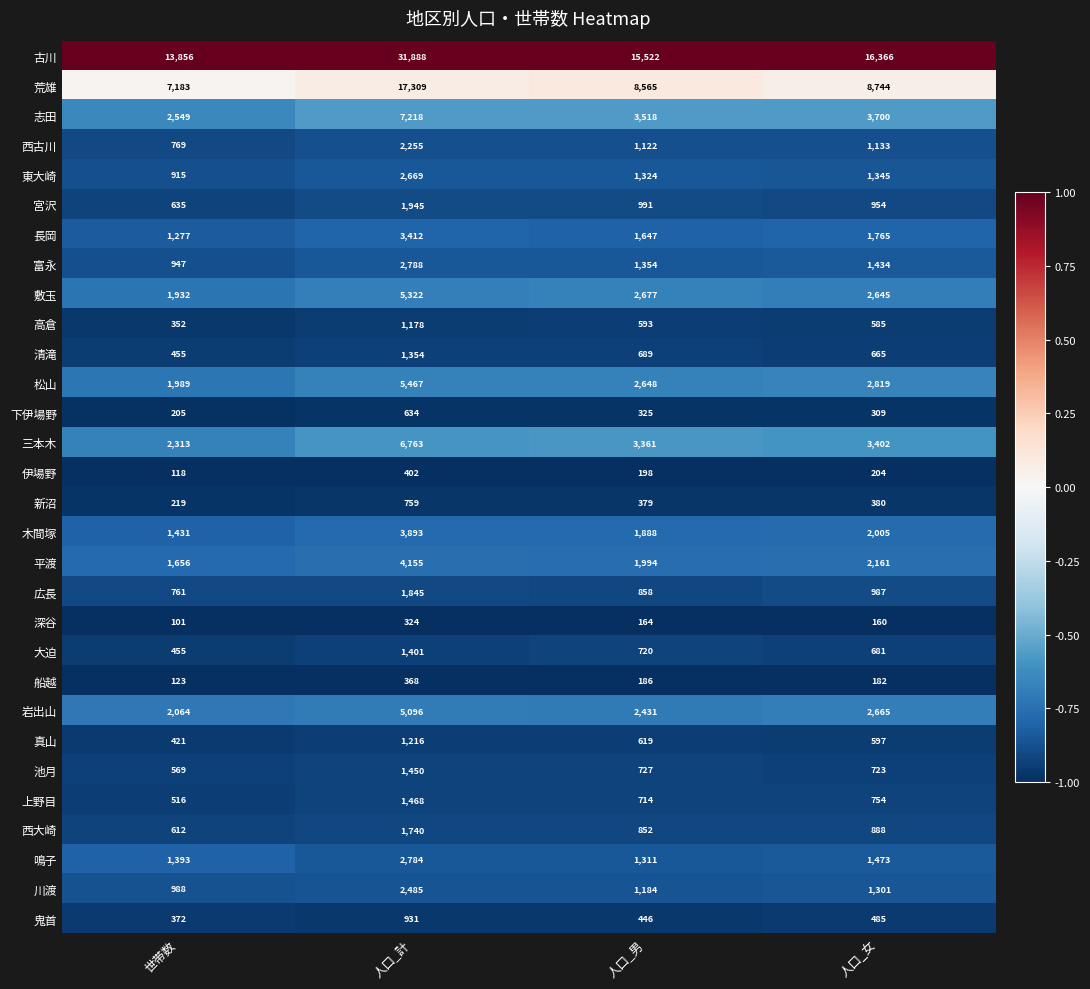

Where does the 川渡 series first go above 1301?

人口_計